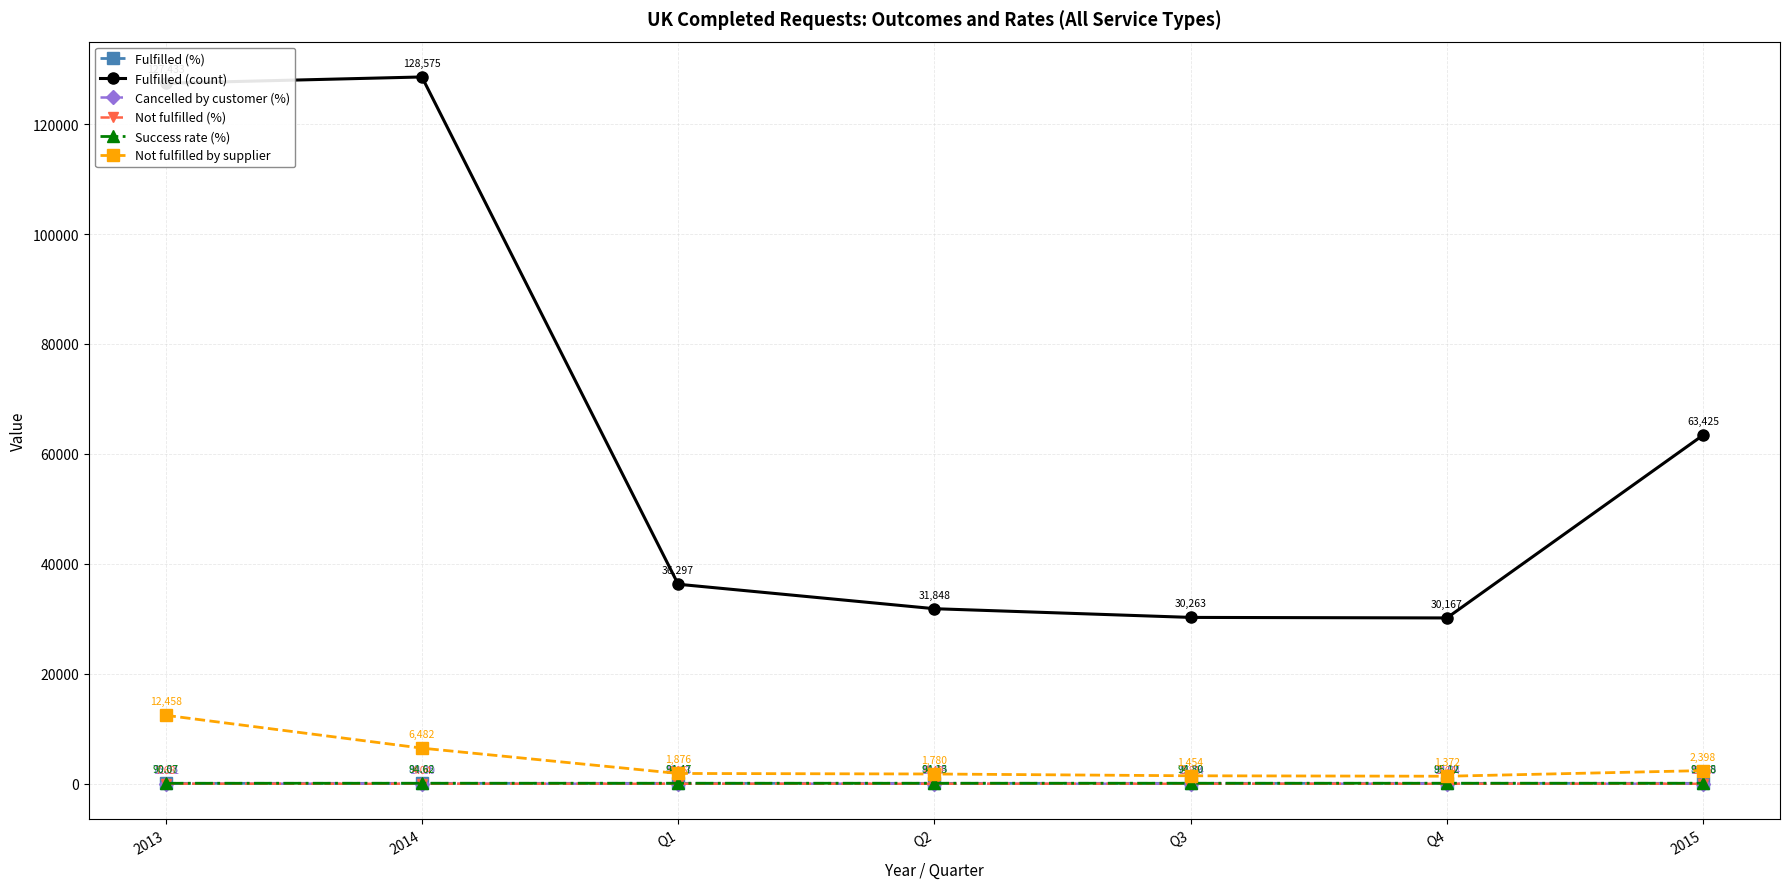

What are all the series names shown in the legend?

Fulfilled (%), Fulfilled (count), Cancelled by customer (%), Not fulfilled (%), Success rate (%), Not fulfilled by supplier